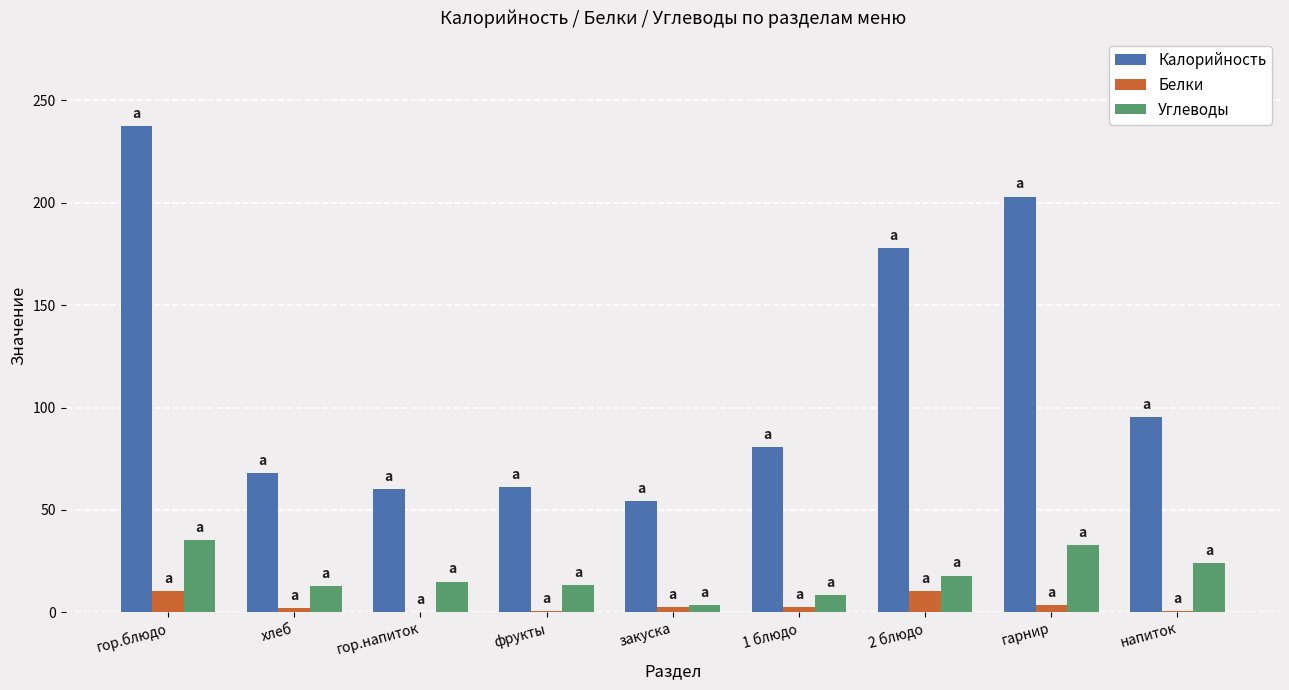

What is the sum of all Белки values?

32.8